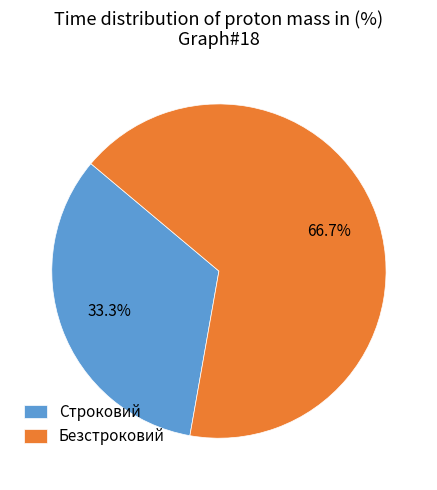

What is the smallest slice in the pie chart?

Строковий